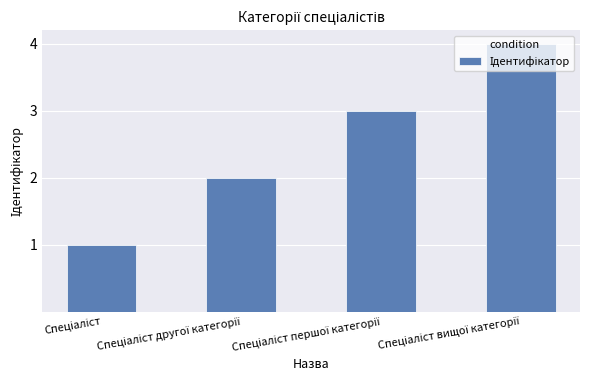

How many data points are less than 3?

2